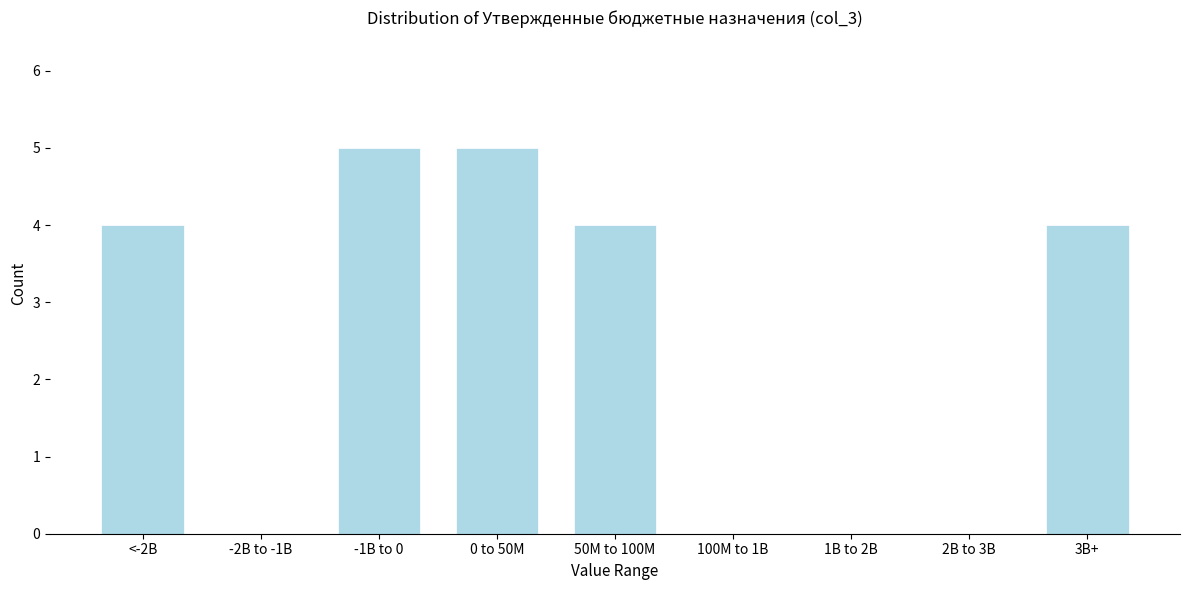

Reading left to right, extract all data points from this chart.

<-2B=4	-2B to -1B=0	-1B to 0=5	0 to 50M=5	50M to 100M=4	100M to 1B=0	1B to 2B=0	2B to 3B=0	3B+=4